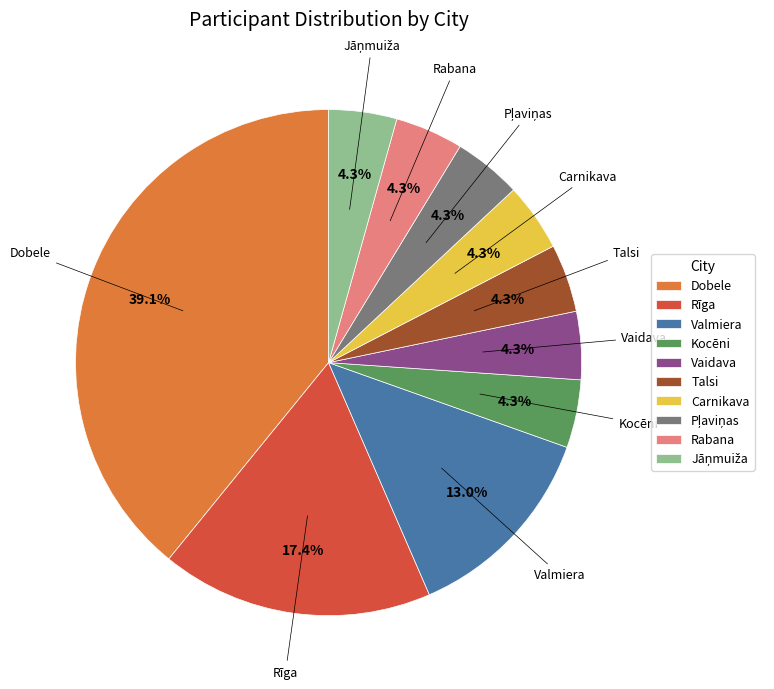

Is the sum of Carnikava and Rīga greater than half?

No